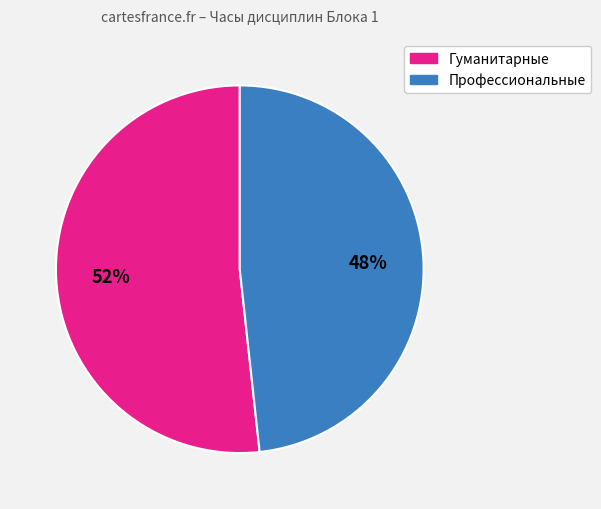

To the nearest percent, what is the average slice percentage?

50%